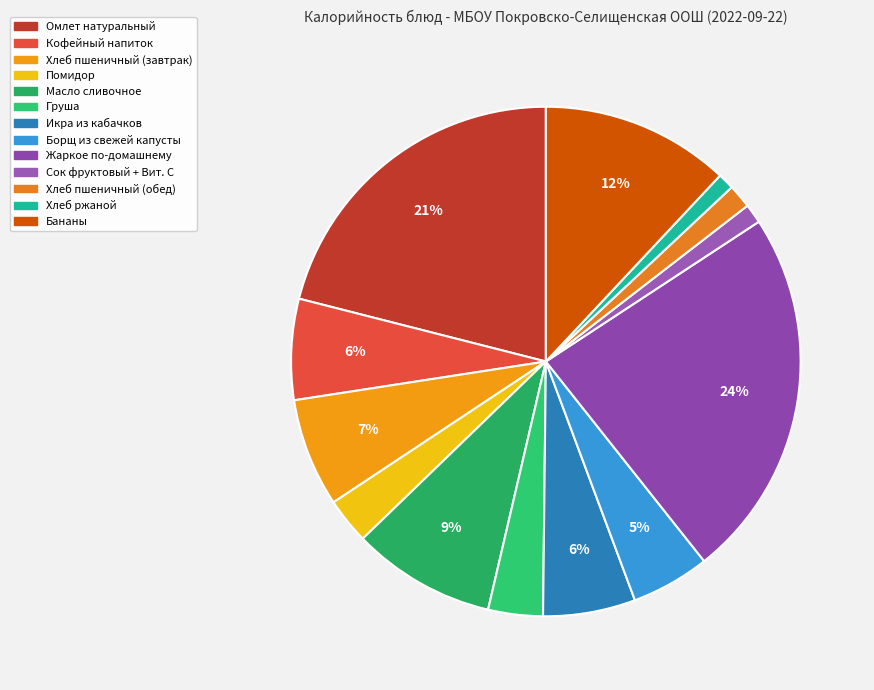

Does any single category account for the majority?

No